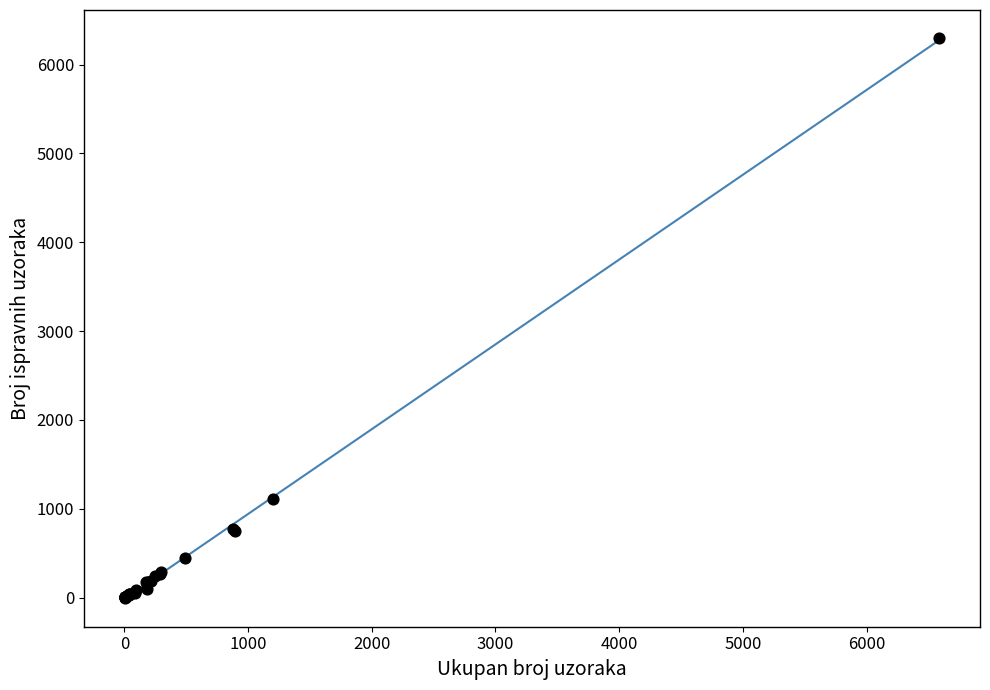

What Y value in the scatter plot is closest to 3150?

1114